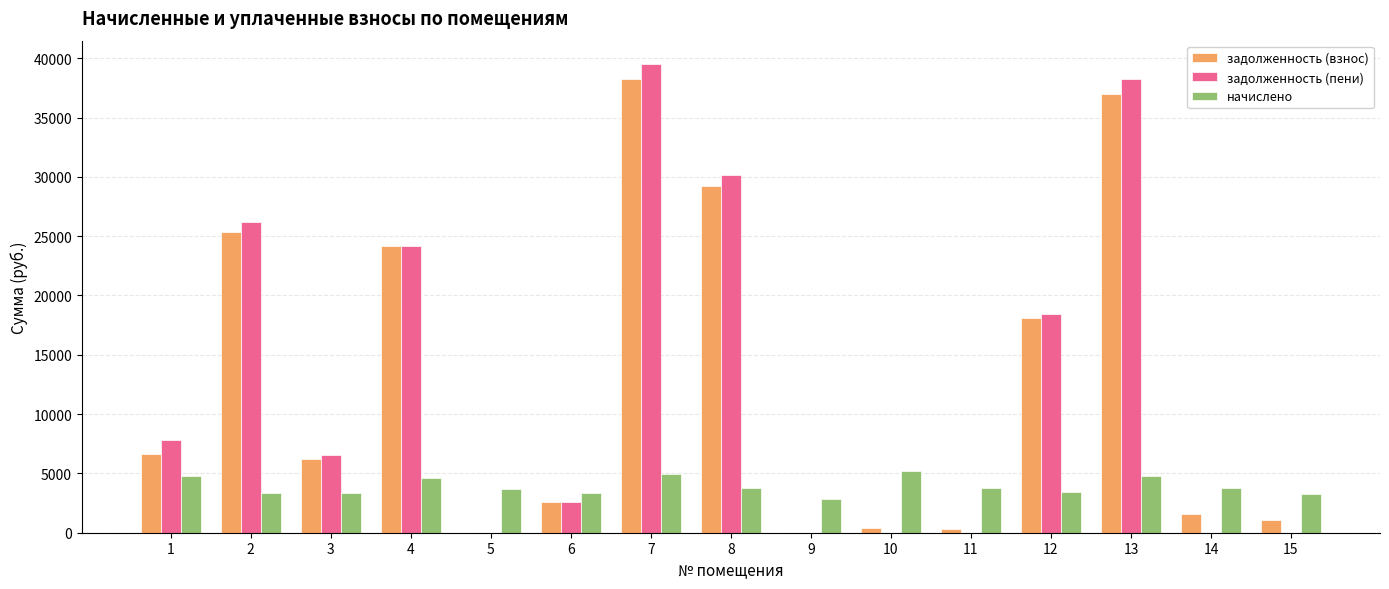

How many distinct data groups are displayed?

3